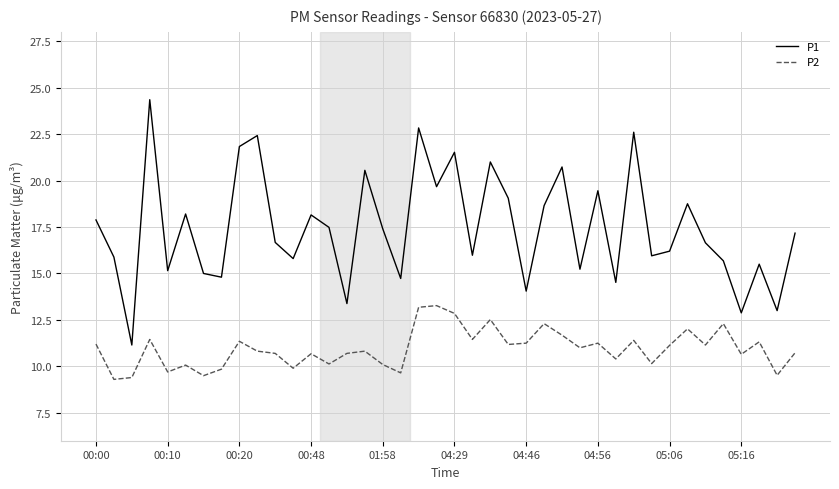

What is the difference between the maximum and minimum values in the P1 series?

13.2